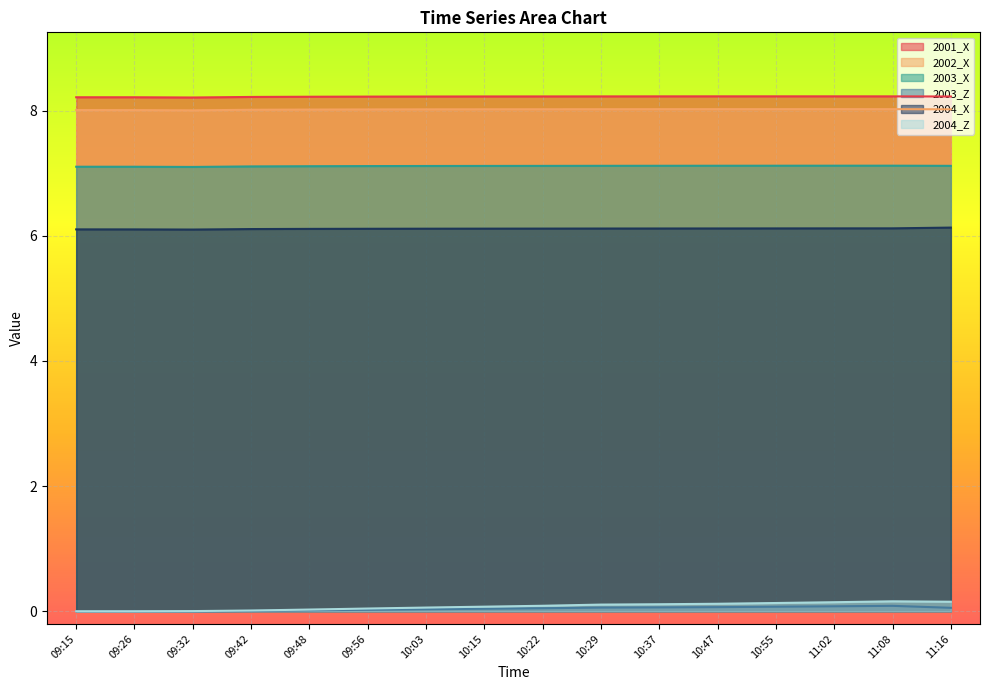

What are all the series names shown in the legend?

2001_X, 2002_X, 2003_X, 2003_Z, 2004_X, 2004_Z